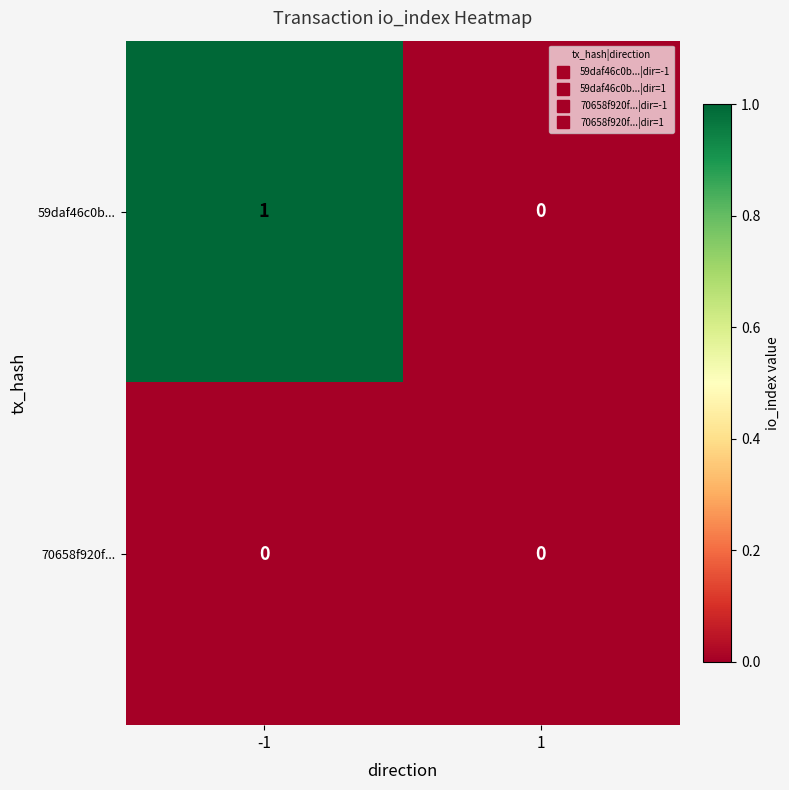

Between -1 and 1, which series saw the biggest shift?

59daf46c0b...